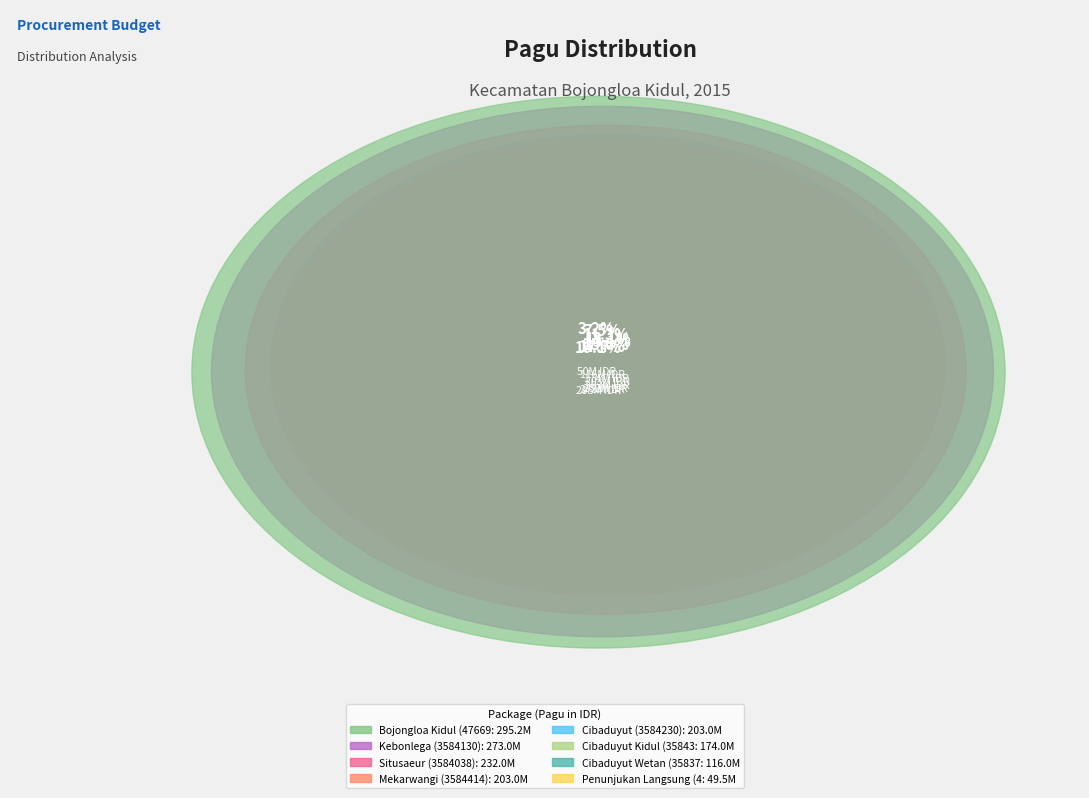

To the nearest percent, what is the combined percentage of Mekarwangi (3584414) and Bojongloa Kidul (4766964)?

32%